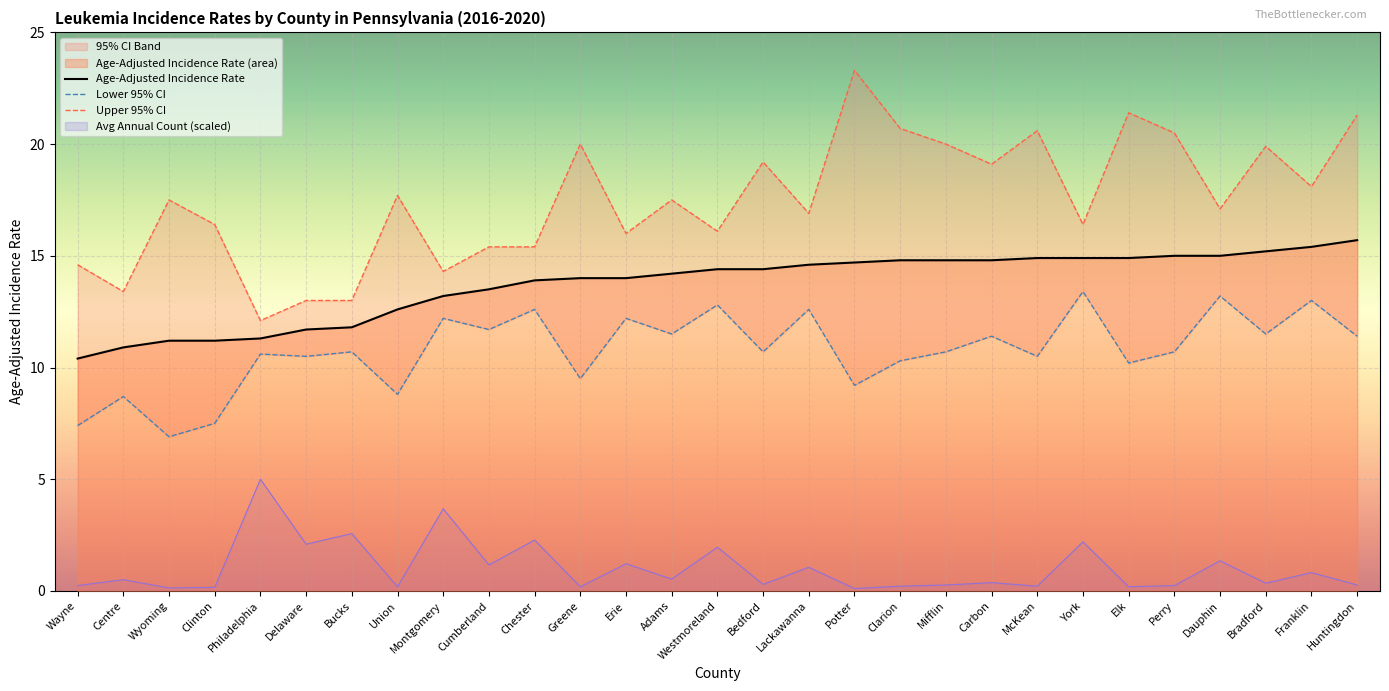

Which series has the largest total across all categories?

Upper 95% CI